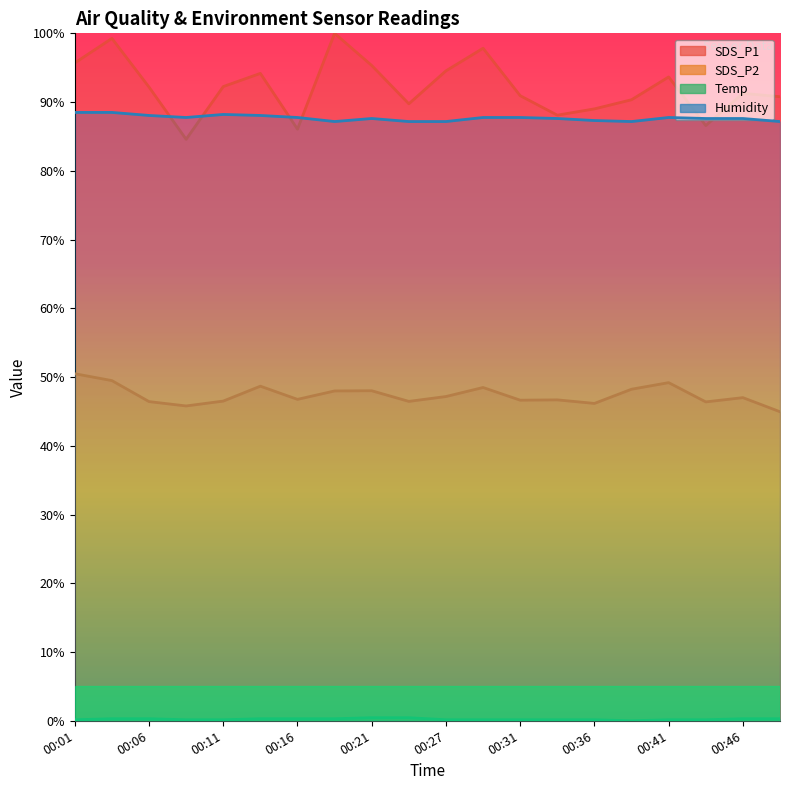

What is the highest value of the SDS_P2 series?

50.5